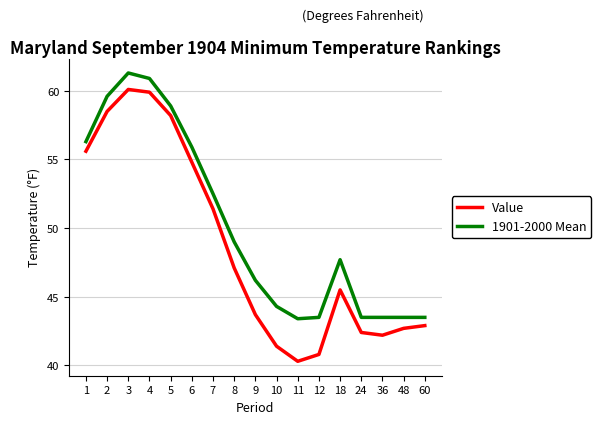

At which label is Value closest to 50?

7